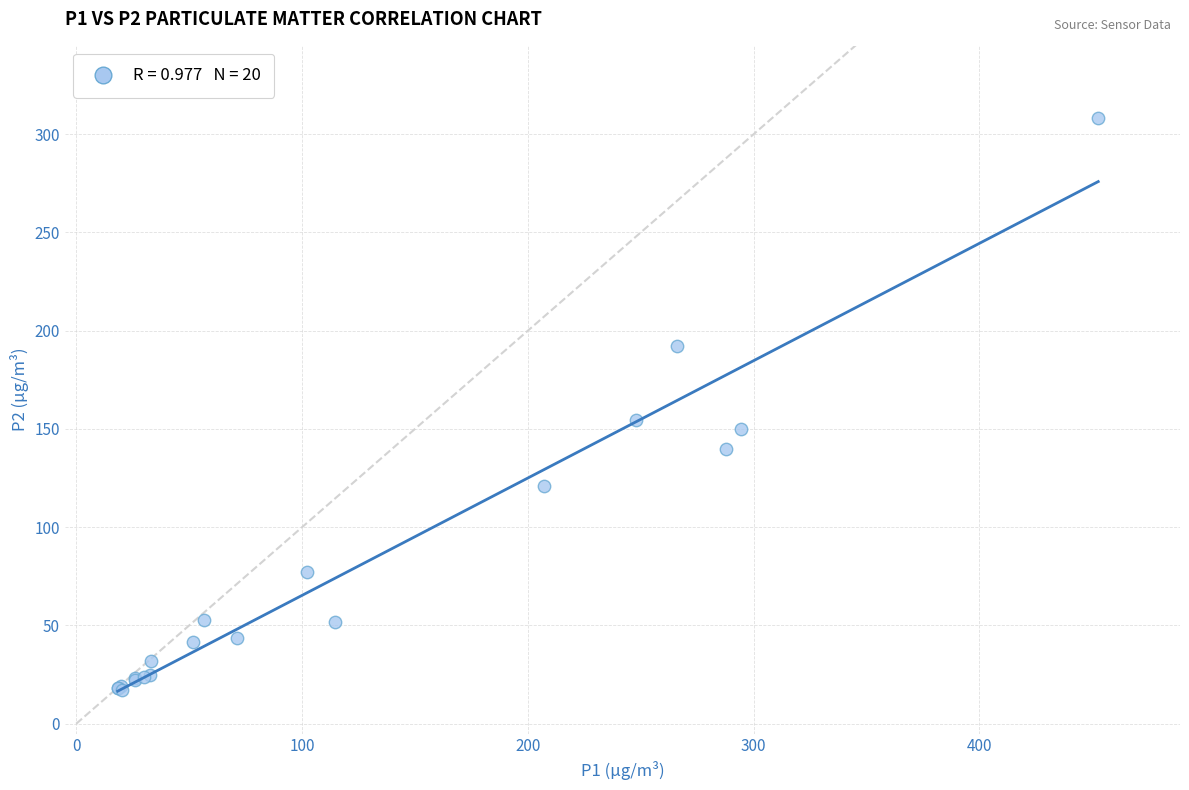

What Y value in the scatter plot is closest to 162?

154.6